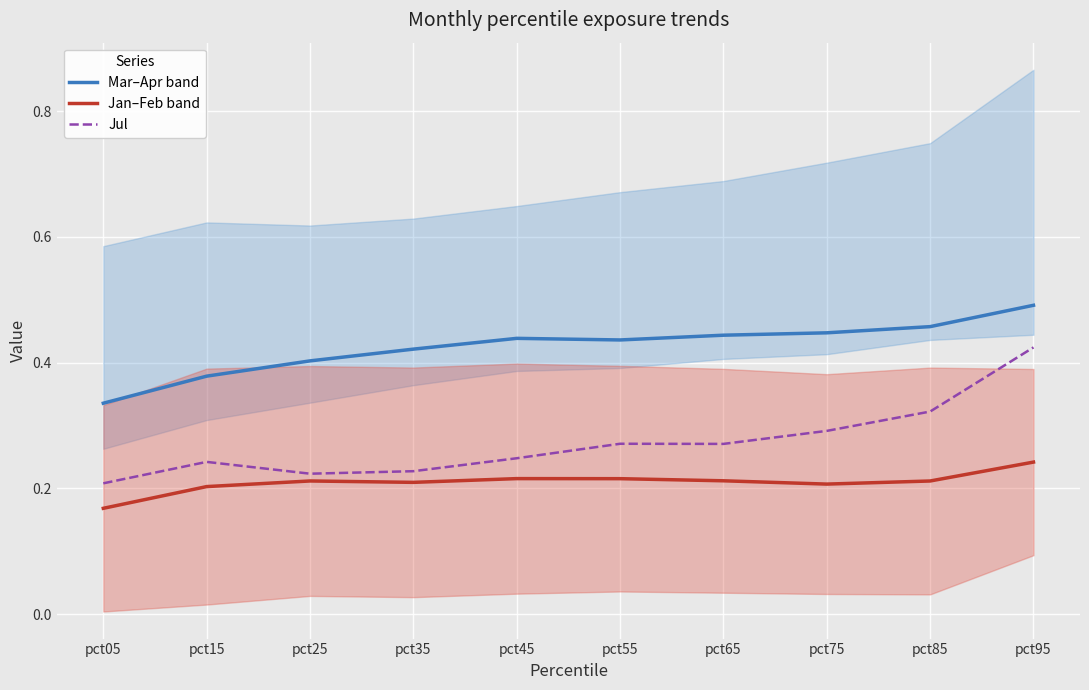

The Jan–Feb band series shows 0.2 at pct35. True or false?

True